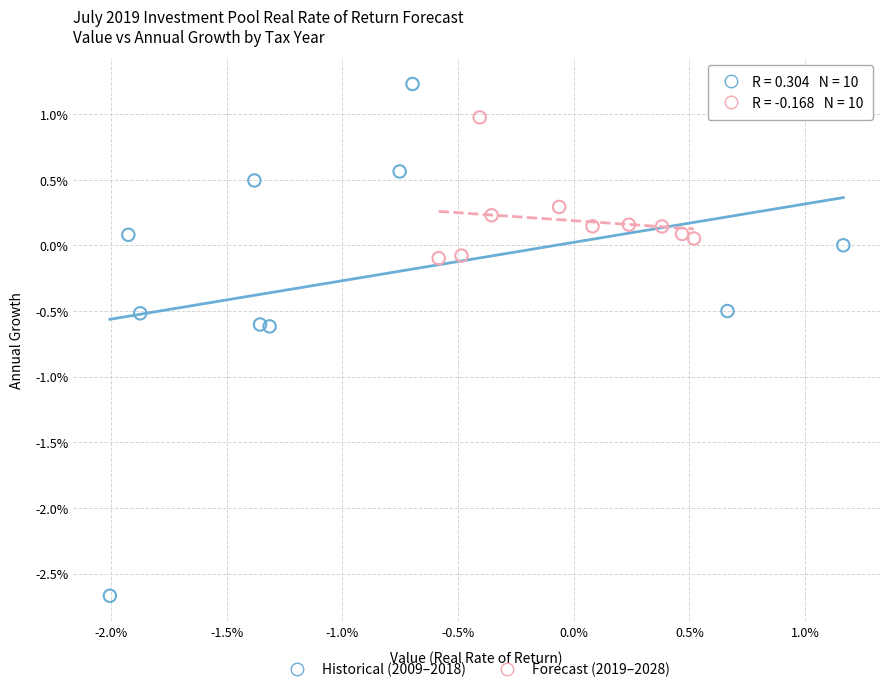

Which series contains the highest Y value?

Historical (2009–2018)